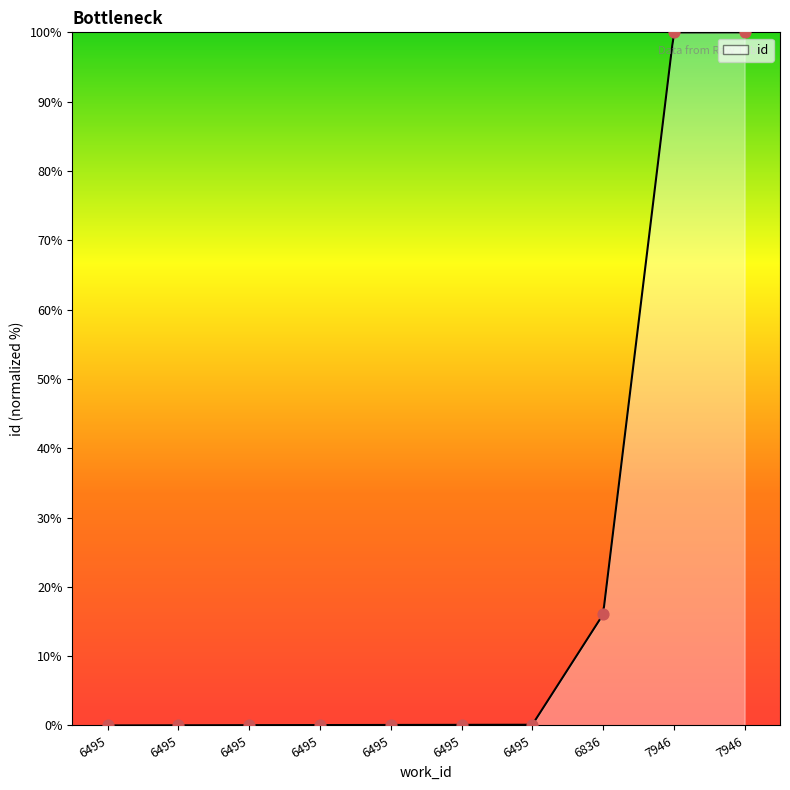

What is the change in value from 6495 to 6495?

+0.1